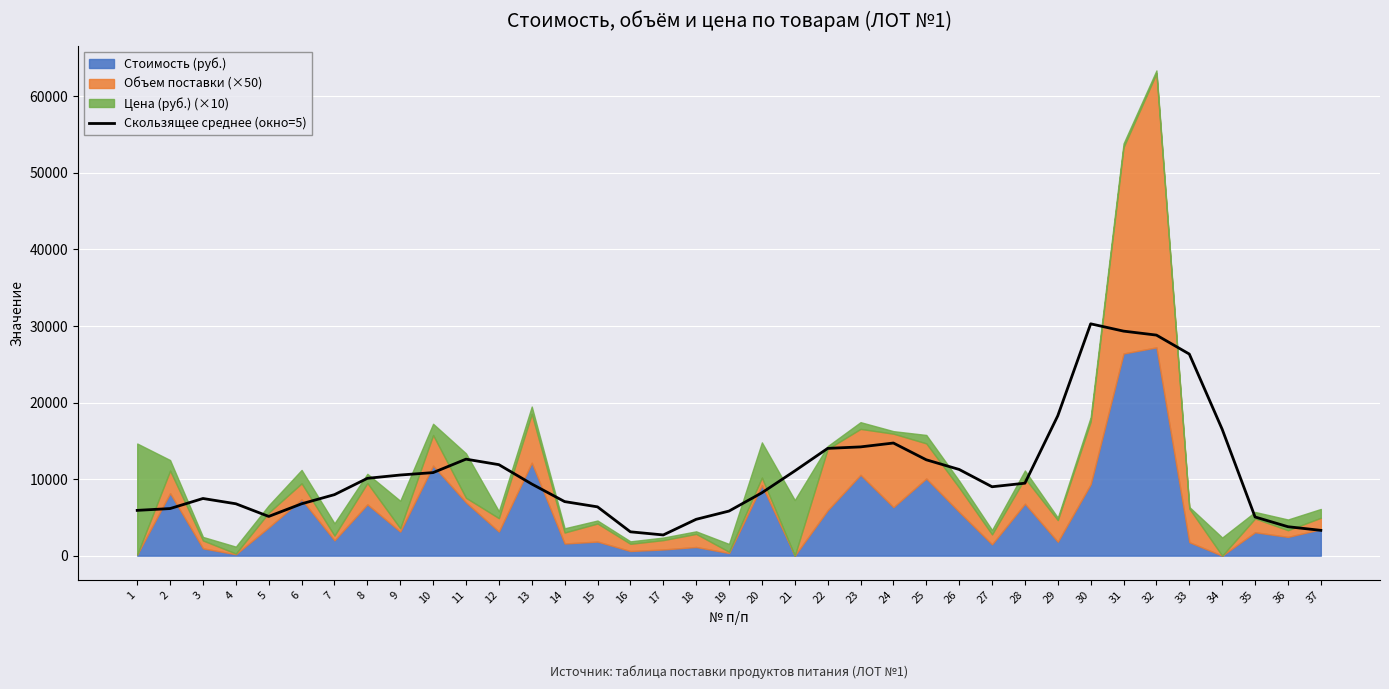

What is the change in value from 34 to 36?

-12729.6